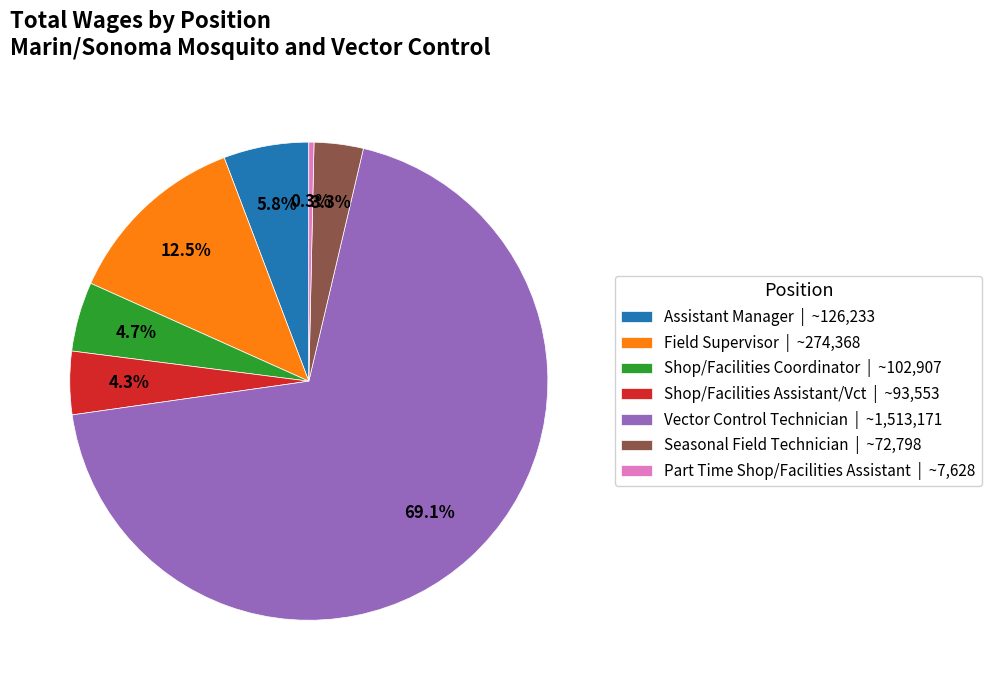

Count the number of slices in the pie.

7